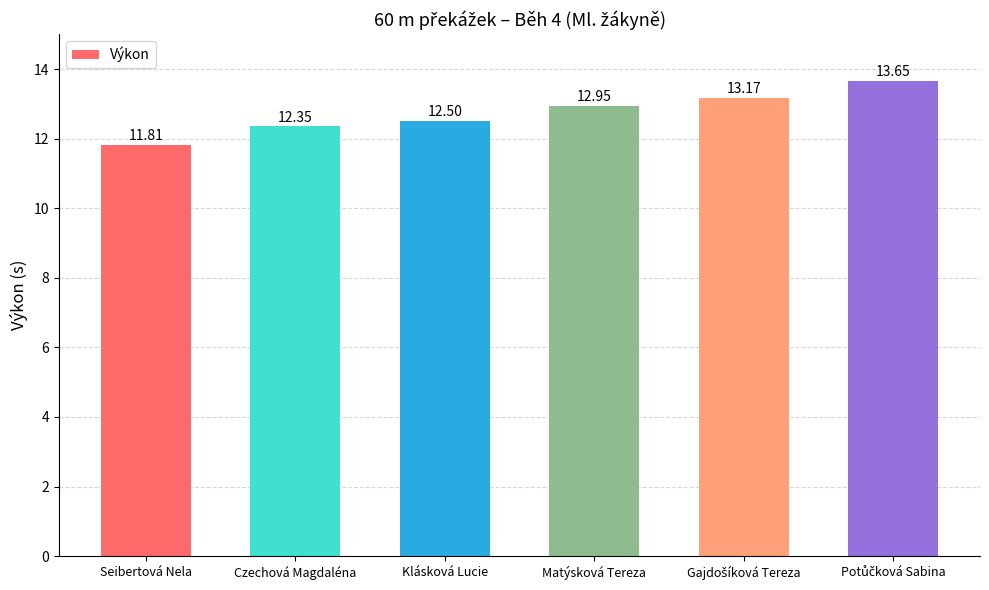

What is the change in value from Seibertová Nela to Klásková Lucie?

+0.7